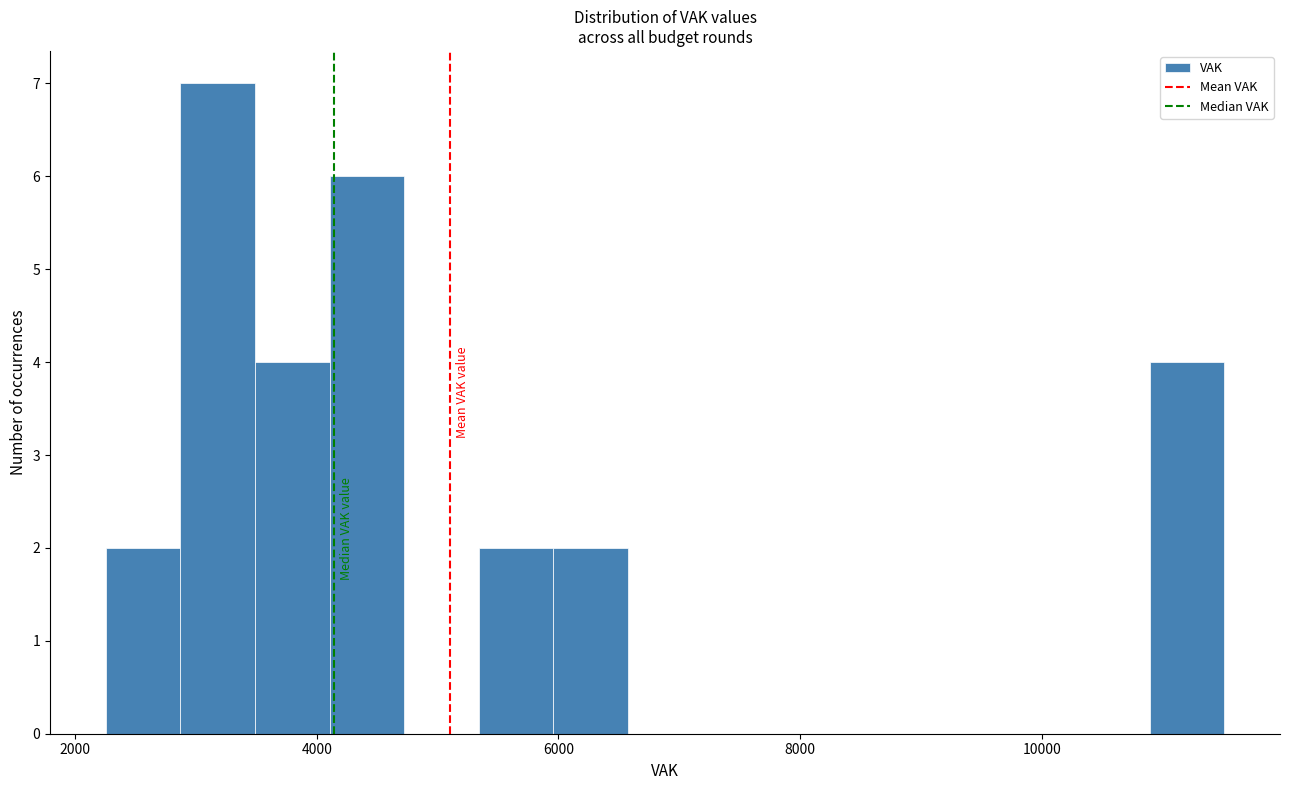

Around what value on the x-axis is the tallest bar? Give the approximate position of its centre, as read against the axis.

3200